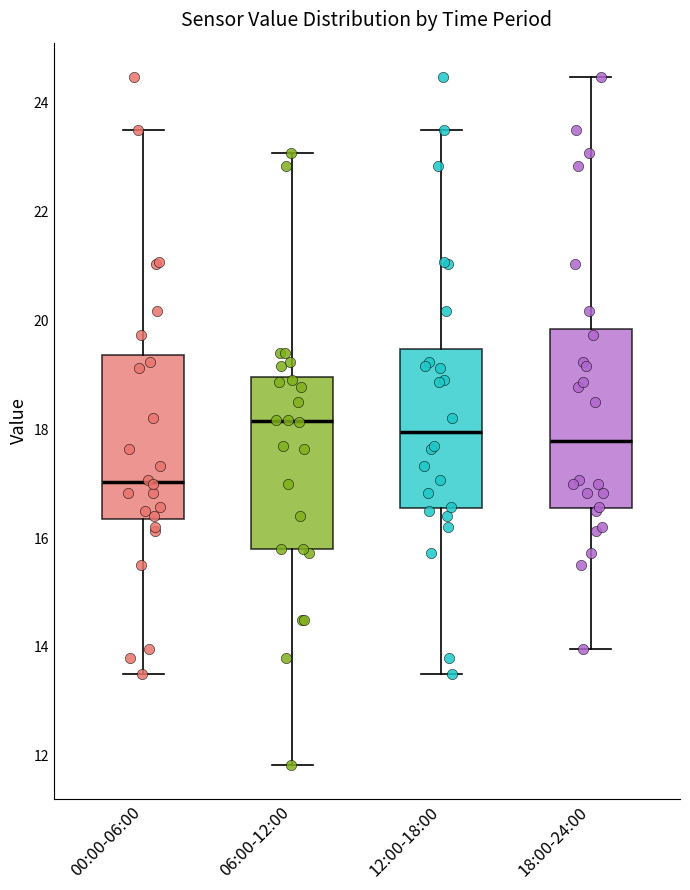

Reading left to right, read every box against the y-axis: the position of its median line, the range the box covers, and the ends of its whiskers. The values are not printed on the chart, so give them approximately, as read against the axis.

00:00-06:00: median 17.0, box 16.4 to 19.4, whiskers 13.6 to 23.6
06:00-12:00: median 18.2, box 15.8 to 19.0, whiskers 11.8 to 23.0
12:00-18:00: median 18.0, box 16.6 to 19.4, whiskers 13.6 to 23.6
18:00-24:00: median 17.8, box 16.6 to 19.8, whiskers 14.0 to 24.4